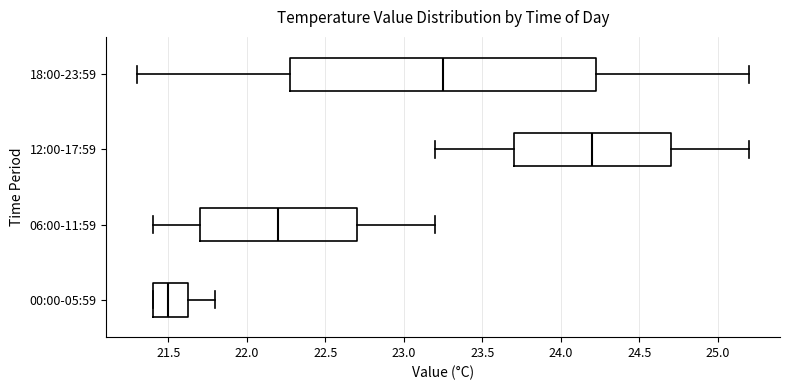

Reading bottom to top, transcribe this box plot: for each box, give where its median line is, the range the box spans, and where its two whiskers end, as read against the x-axis. The values are not printed on the chart, so give them approximately, as read against the axis.

00:00-05:59: median 21.50, box 21.40 to 21.65, whiskers 21.40 to 21.80
06:00-11:59: median 22.20, box 21.70 to 22.70, whiskers 21.40 to 23.20
12:00-17:59: median 24.20, box 23.70 to 24.70, whiskers 23.20 to 25.20
18:00-23:59: median 23.25, box 22.30 to 24.25, whiskers 21.30 to 25.20